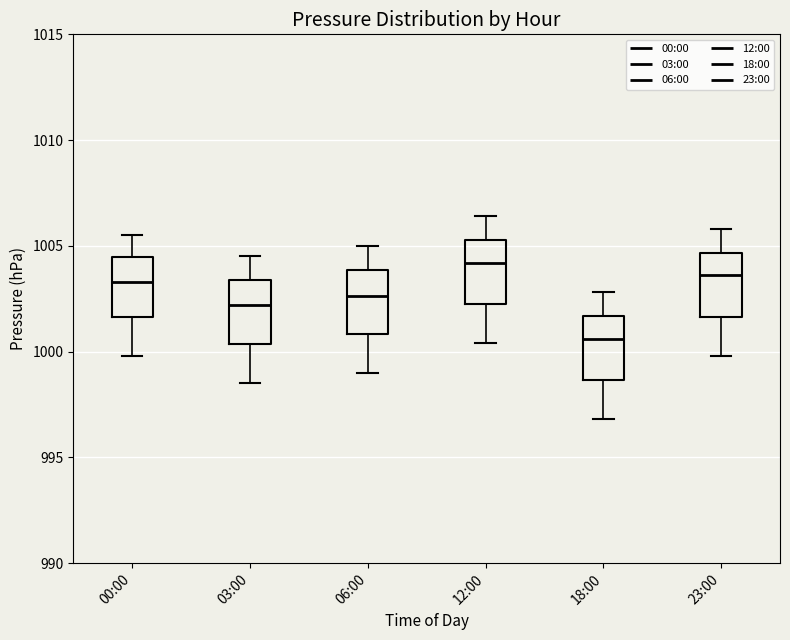

Which box has the highest median line?

12:00